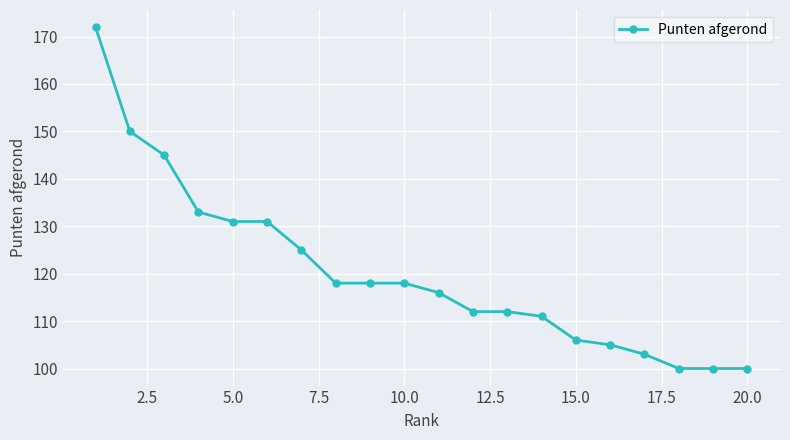

What is the sum of all values?

2406